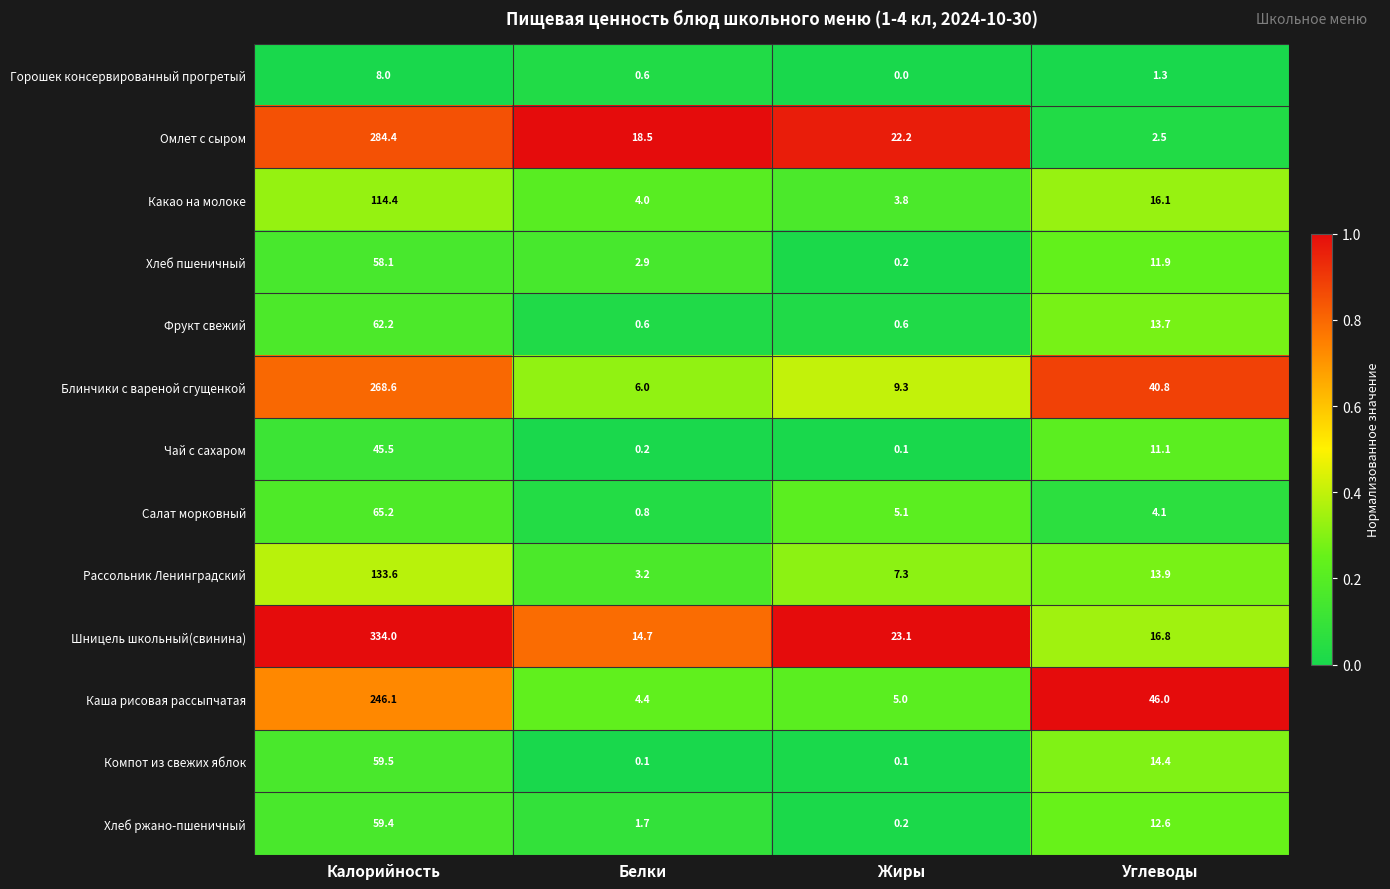

List the series in order of their peak value, lowest first.

Горошек консервированный прогретый, Чай с сахаром, Хлеб пшеничный, Хлеб ржано-пшеничный, Компот из свежих яблок, Фрукт свежий, Салат морковный, Какао на молоке, Рассольник Ленинградский, Каша рисовая рассыпчатая, Блинчики с вареной сгущенкой, Омлет с сыром, Шницель школьный(свинина)